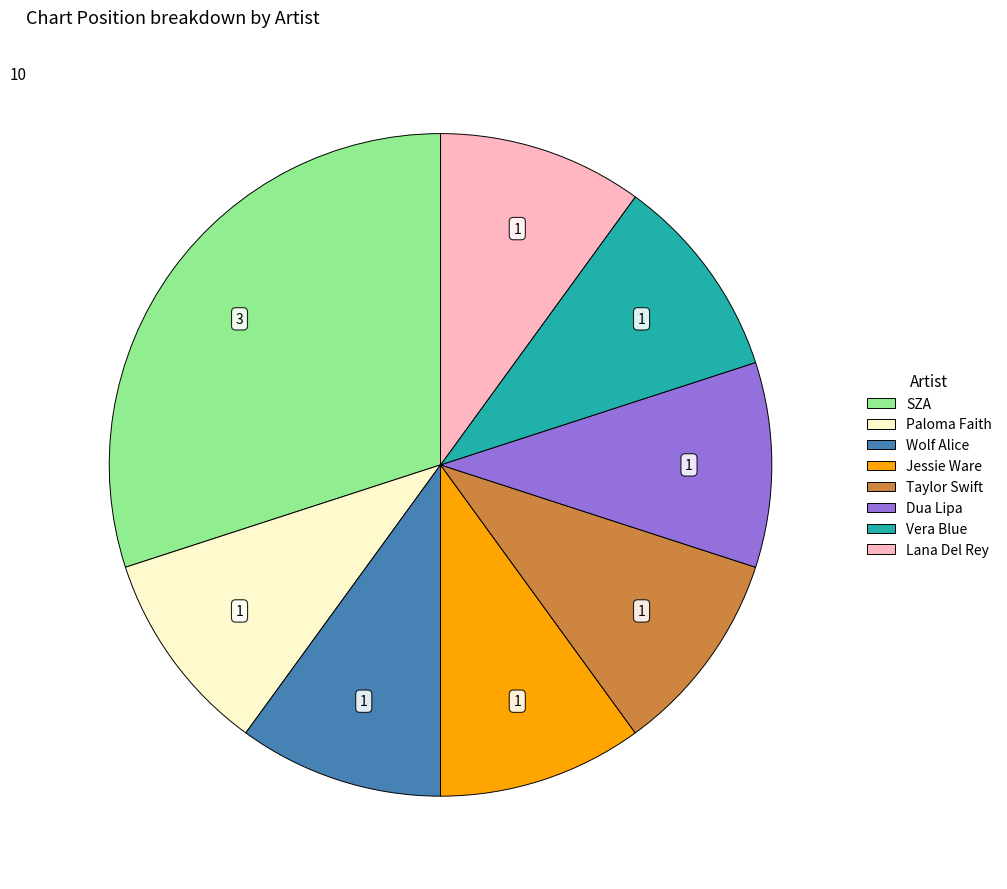

True or false: Paloma Faith accounts for 10% of the total.

True